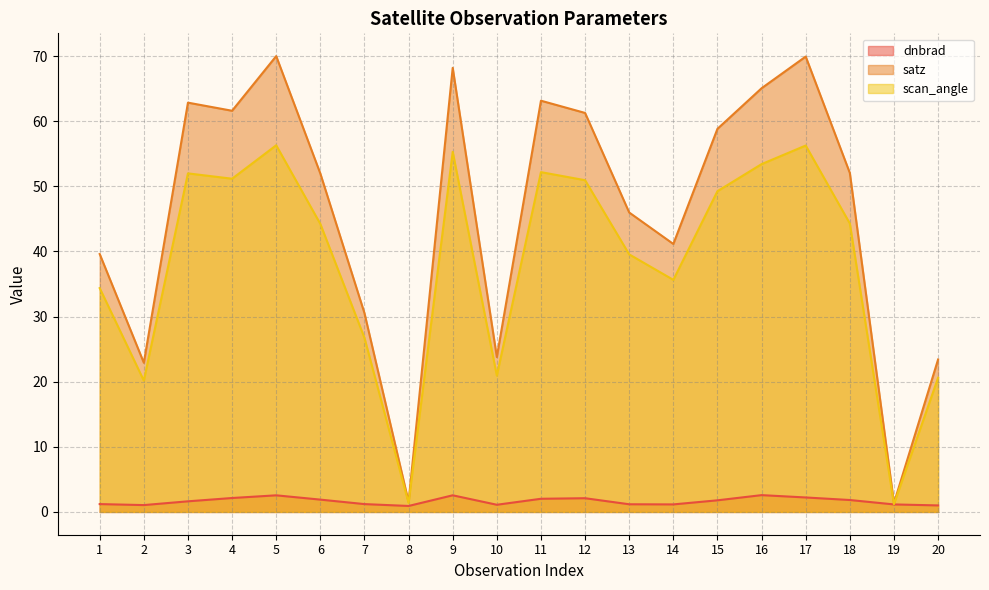

The scan_angle series shows 69.2 at 18. True or false?

False